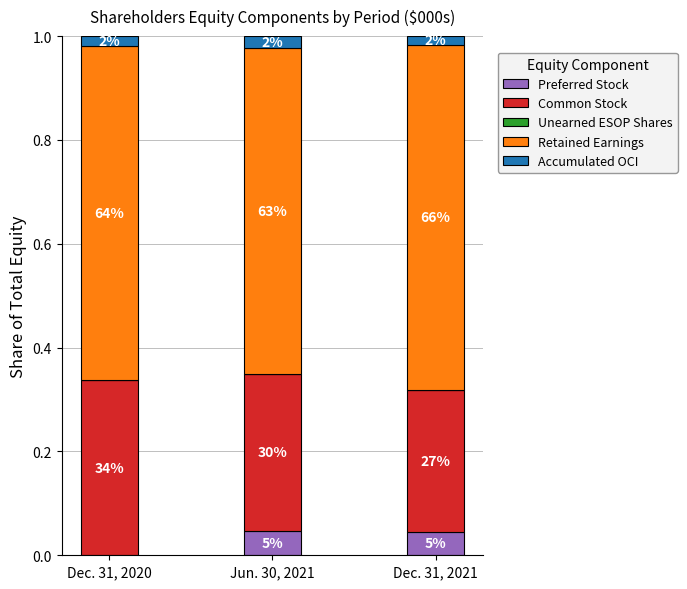

What is the label of the 2nd bar from the left?

Jun. 30, 2021